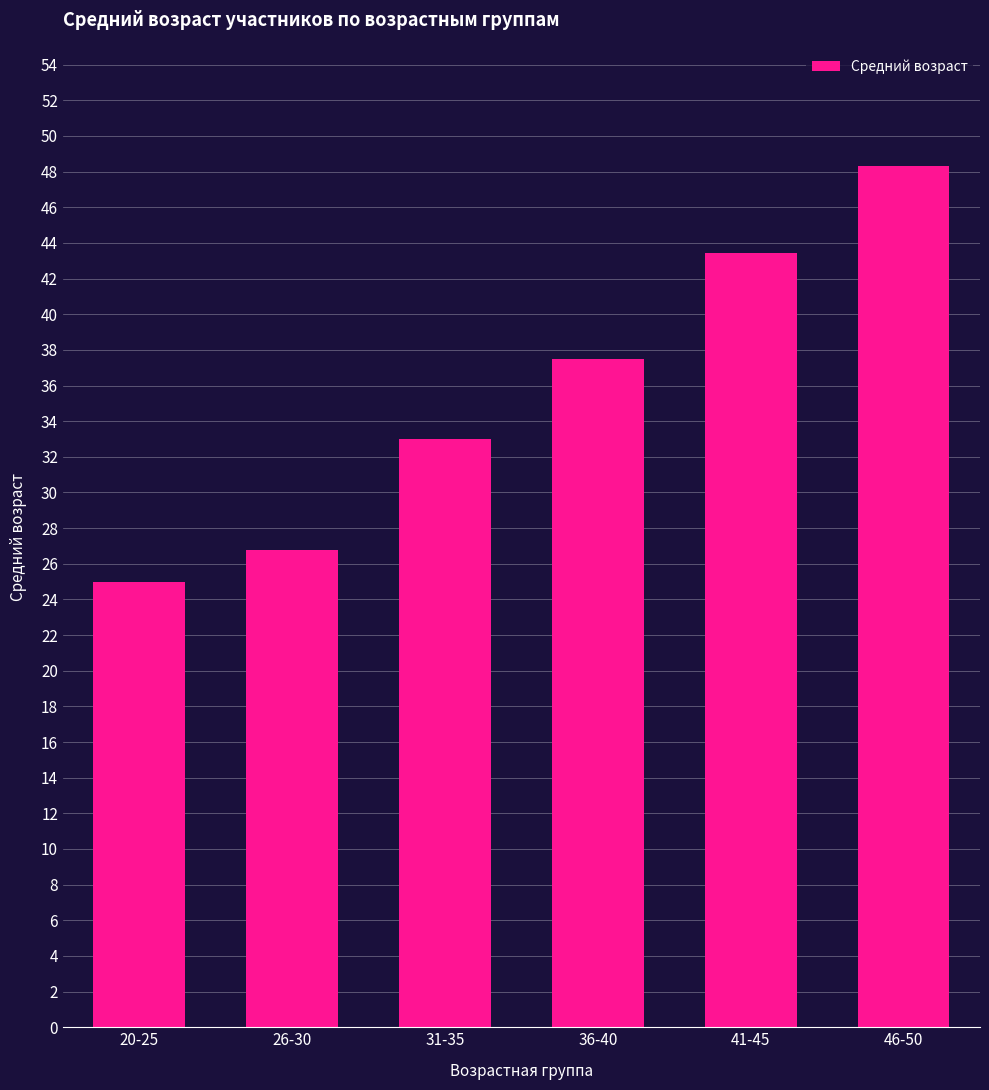

List the labels in order of value, smallest first.

20-25, 26-30, 31-35, 36-40, 41-45, 46-50